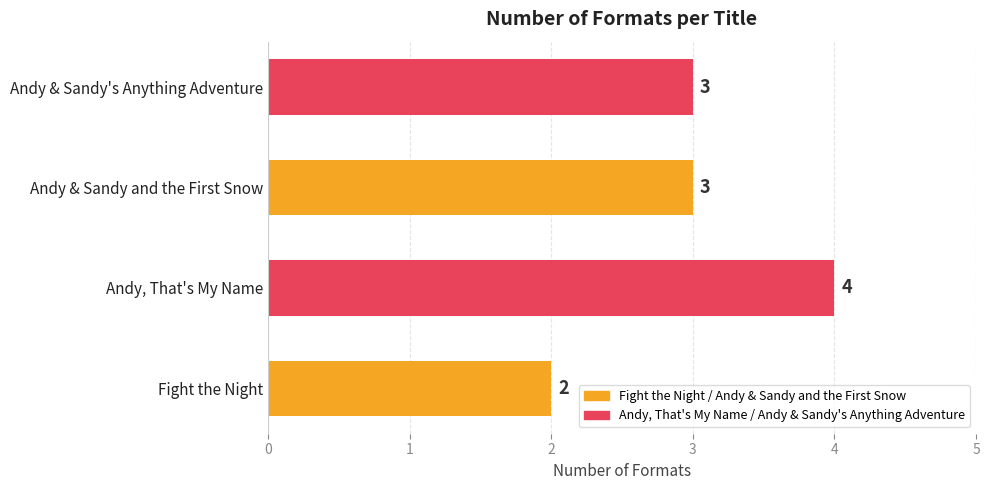

What is the minimum value shown in the chart?

2